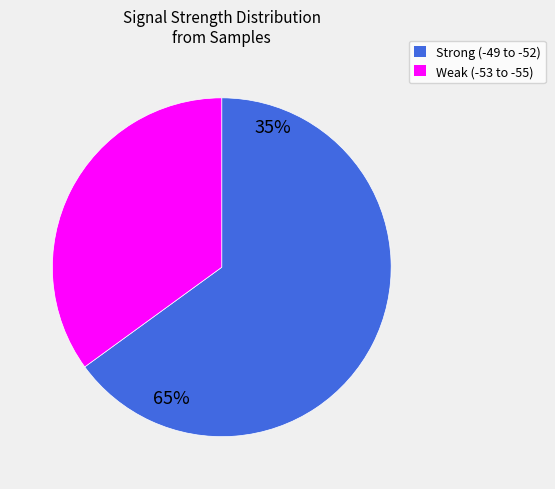

Is there a majority slice in this chart?

Yes